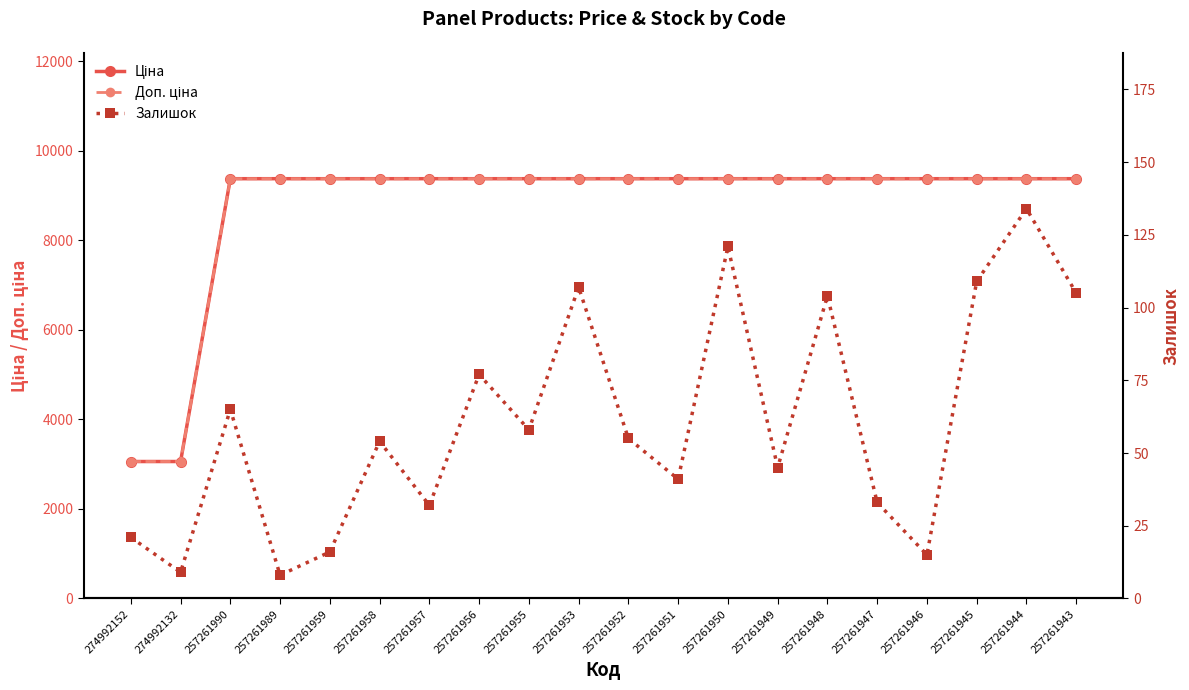

True or false: Доп. ціна and Ціна intersect in this chart.

False